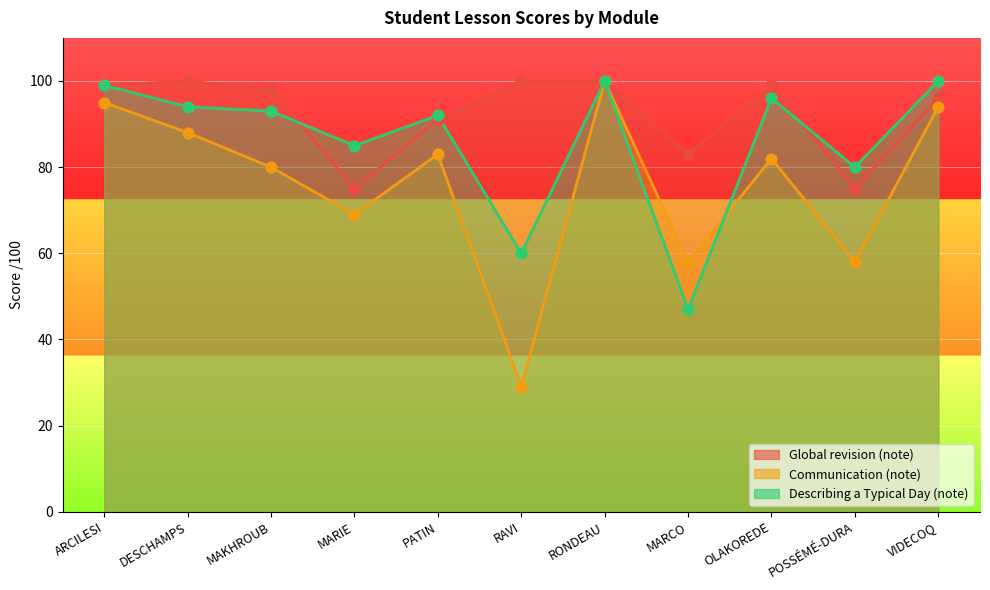

Is the value of Describing a Typical Day (note) at MARCO greater than the value of Global revision (note) at DESCHAMPS?

No